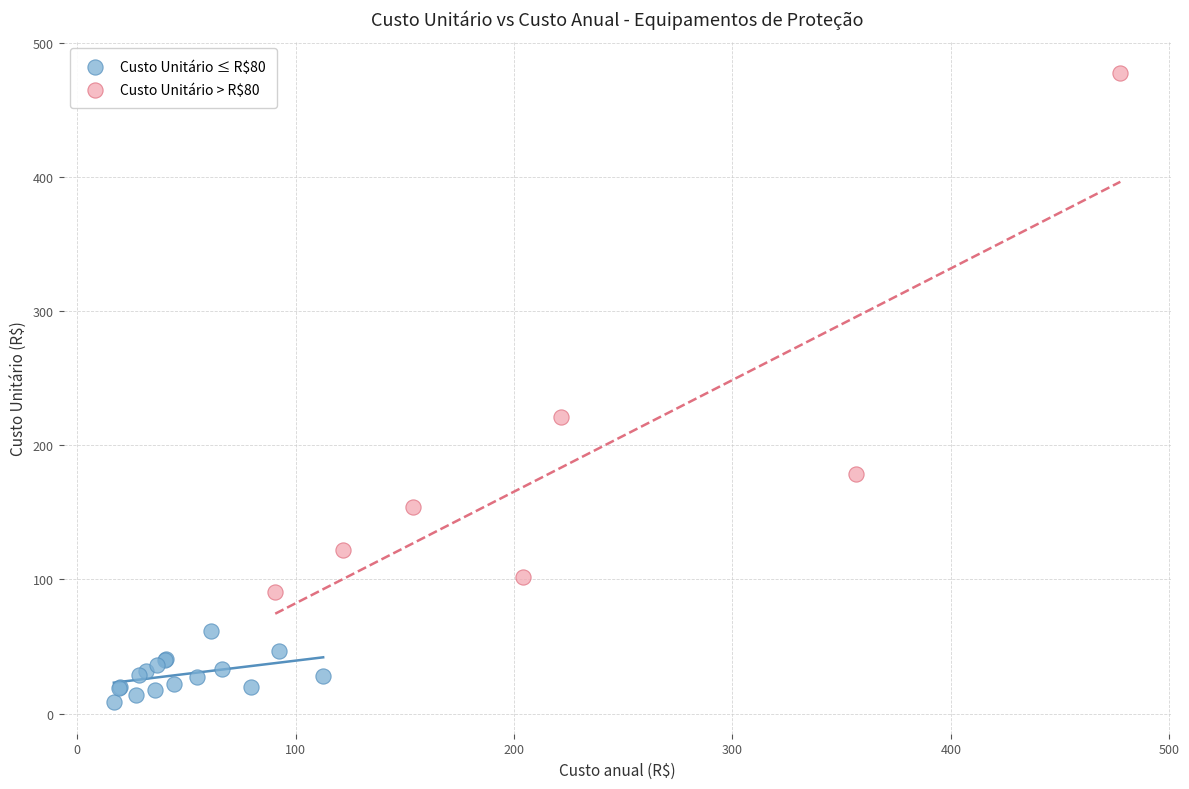

Which series reaches the maximum Y coordinate?

Custo Unitário > R$80